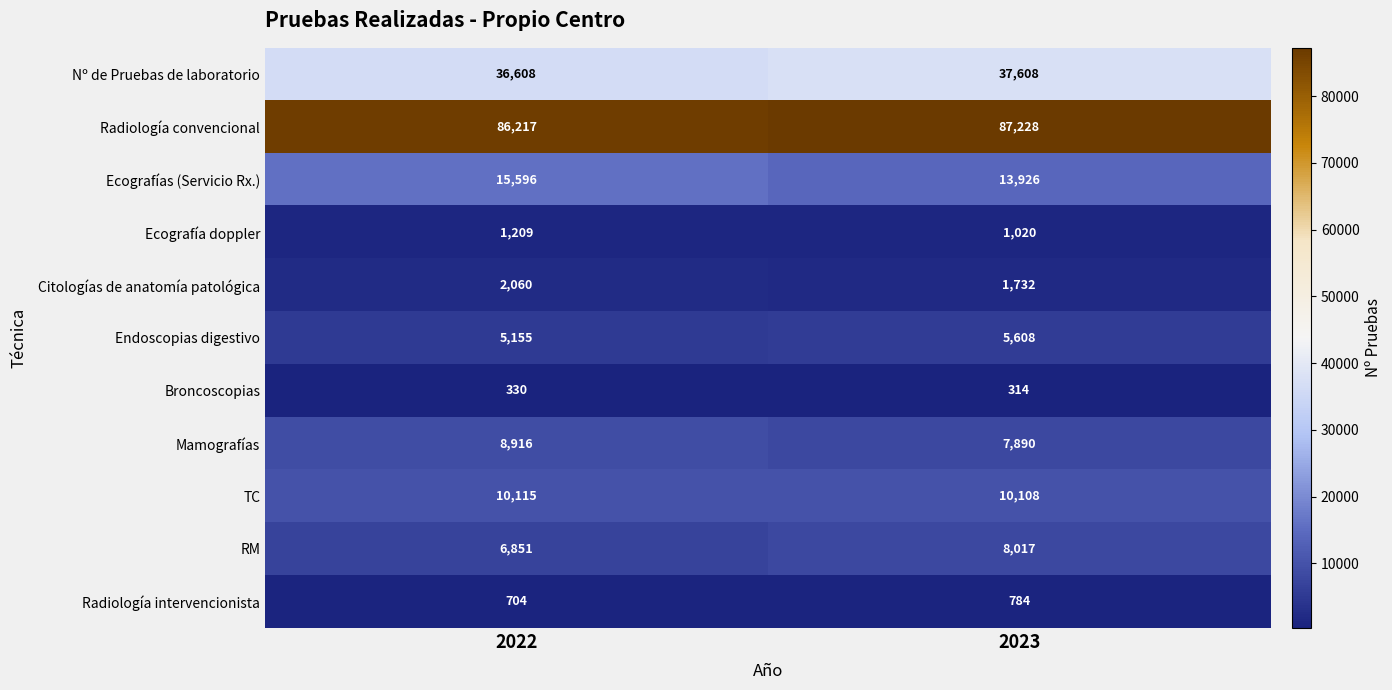

Reading left to right, transcribe all the data shown in this chart.

Nº de Pruebas de laboratorio: 36608	37608
Radiología convencional: 86217	87228
Ecografías (Servicio Rx.): 15596	13926
Ecografía doppler: 1209	1020
Citologías de anatomía patológica: 2060	1732
Endoscopias digestivo: 5155	5608
Broncoscopias: 330	314
Mamografías: 8916	7890
TC: 10115	10108
RM: 6851	8017
Radiología intervencionista: 704	784